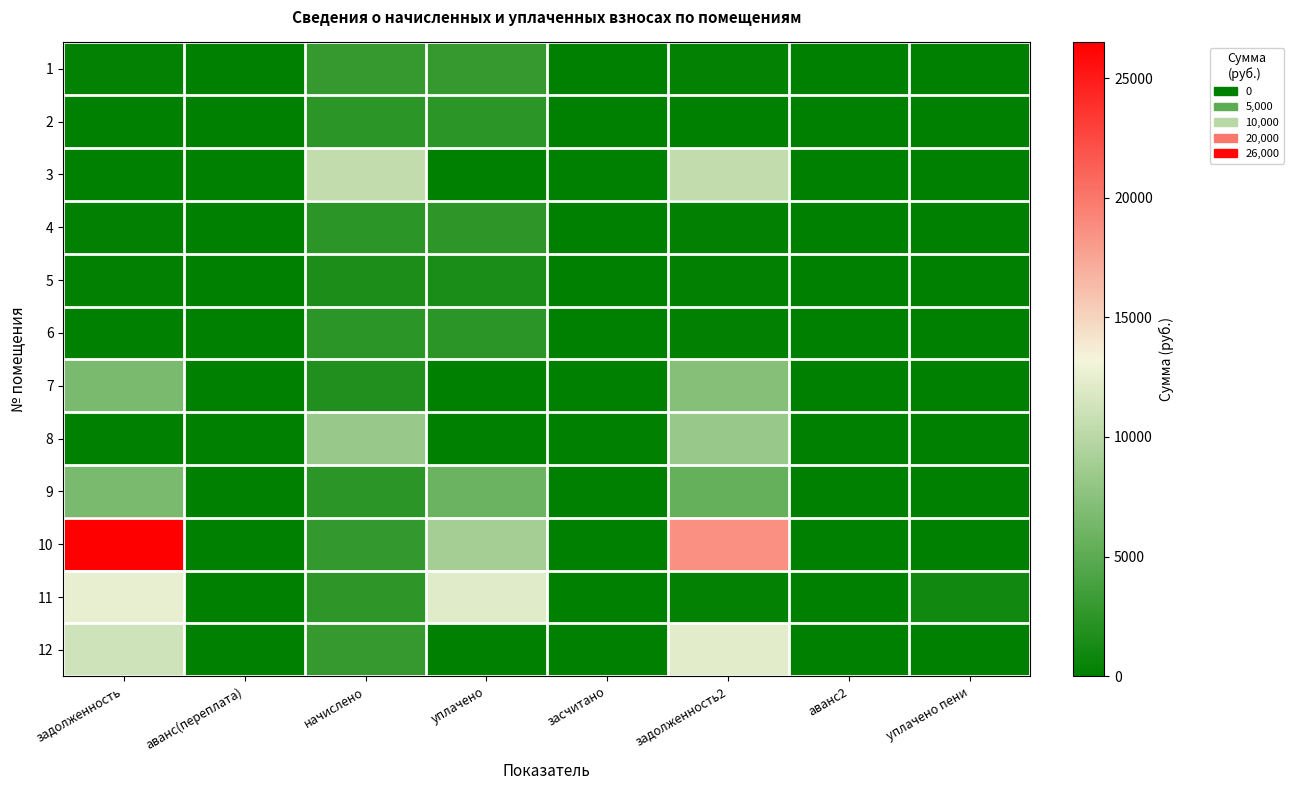

Reading left to right, extract all data points from this chart.

1: задолженность=244.8	аванс(переплата)=0.0	начислено=2937.2	уплачено=2902.0	засчитано=0.0	задолженность2=244.8	аванс2=0.0	уплачено пени=0.0
2: задолженность=0.0	аванс(переплата)=18.4	начислено=2414.2	уплачено=2459.0	засчитано=0.0	задолженность2=0.0	аванс2=44.8	уплачено пени=0.0
3: задолженность=0.0	аванс(переплата)=0.0	начислено=10494.0	уплачено=0.0	засчитано=0.0	задолженность2=10494.0	аванс2=0.0	уплачено пени=0.0
4: задолженность=198.8	аванс(переплата)=0.0	начислено=2385.5	уплачено=2566.2	засчитано=0.0	задолженность2=198.2	аванс2=0.0	уплачено пени=57.9
5: задолженность=145.6	аванс(переплата)=0.0	начислено=1601.8	уплачено=1456.2	засчитано=0.0	задолженность2=145.6	аванс2=0.0	уплачено пени=0.0
6: задолженность=0.0	аванс(переплата)=0.0	начислено=2454.4	уплачено=2424.9	засчитано=0.0	задолженность2=204.5	аванс2=0.0	уплачено пени=0.0
7: задолженность=6673.2	аванс(переплата)=0.0	начислено=1845.1	уплачено=0.0	засчитано=0.0	задолженность2=7294.1	аванс2=0.0	уплачено пени=0.0
8: задолженность=0.0	аванс(переплата)=0.0	начислено=8333.4	уплачено=0.0	засчитано=0.0	задолженность2=8333.4	аванс2=0.0	уплачено пени=0.0
9: задолженность=6649.7	аванс(переплата)=0.0	начислено=2437.2	уплачено=5800.0	засчитано=0.0	задолженность2=5514.4	аванс2=0.0	уплачено пени=0.0
10: задолженность=26491.4	аванс(переплата)=0.0	начислено=2868.2	уплачено=9000.9	засчитано=0.0	задолженность2=18701.0	аванс2=0.0	уплачено пени=0.0
11: задолженность=12588.7	аванс(переплата)=0.0	начислено=2494.7	уплачено=12177.5	засчитано=0.0	задолженность2=293.3	аванс2=0.0	уплачено пени=1025.3
12: задолженность=11269.0	аванс(переплата)=0.0	начислено=3000.5	уплачено=0.0	засчитано=0.0	задолженность2=12286.6	аванс2=0.0	уплачено пени=0.0